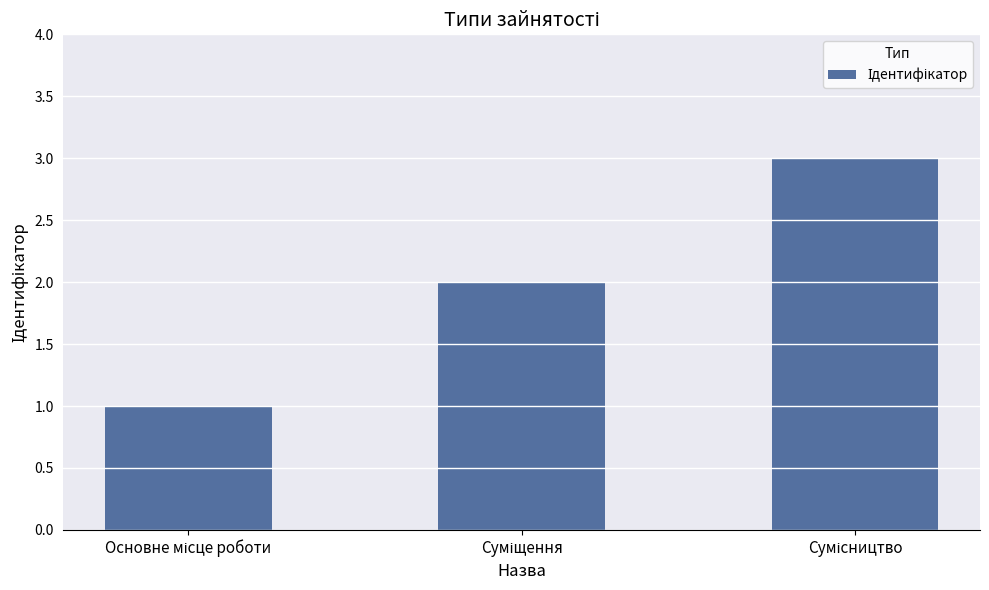

What is the maximum value shown in the chart?

3